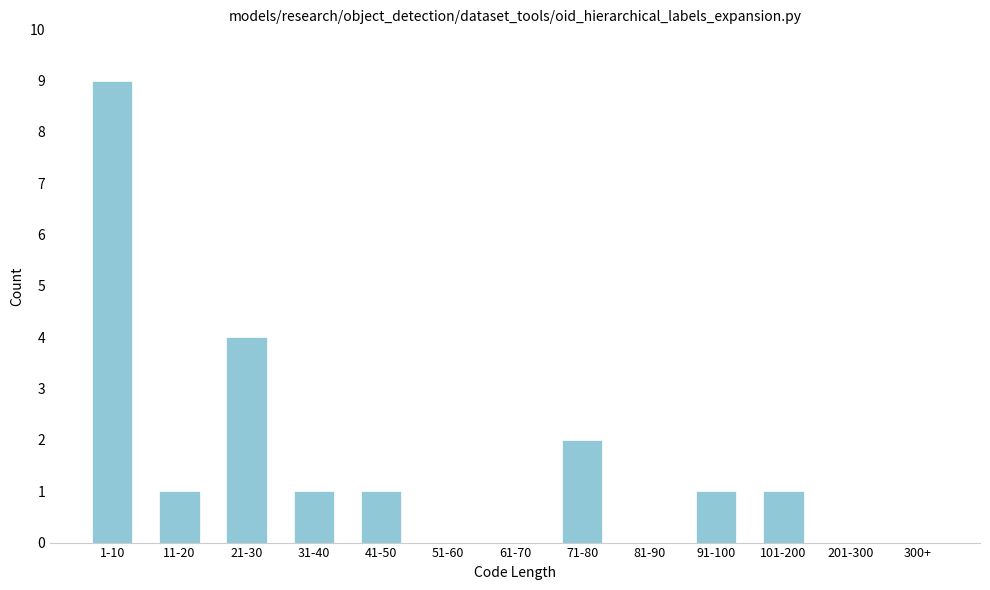

Reading right to left, extract all data points from this chart.

300+=0	201-300=0	101-200=1	91-100=1	81-90=0	71-80=2	61-70=0	51-60=0	41-50=1	31-40=1	21-30=4	11-20=1	1-10=9